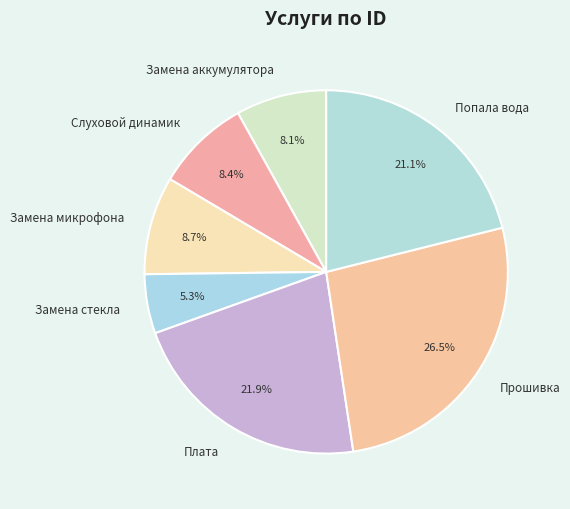

The Замена микрофона slice represents 21% of the pie. True or false?

False